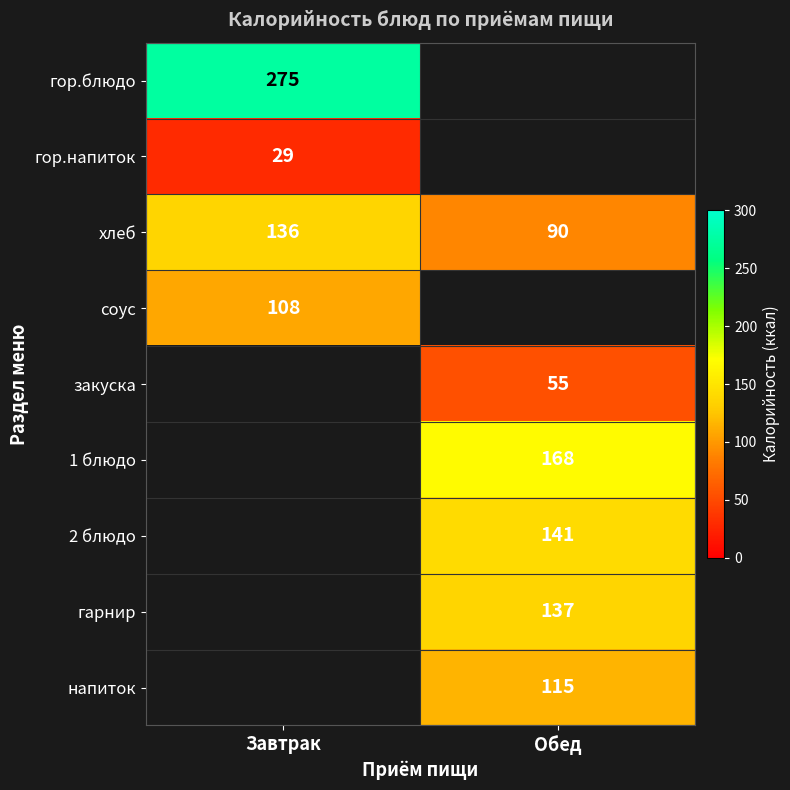

Is it true that закуска equals 93 at Обед?

False